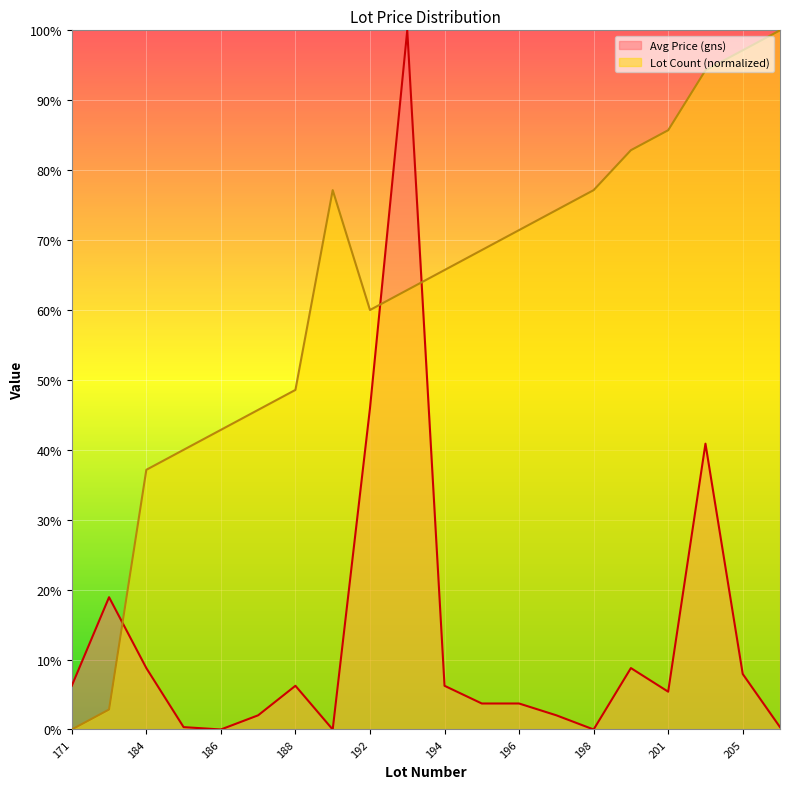

How many interior local valleys does the Lot Count series have?

1